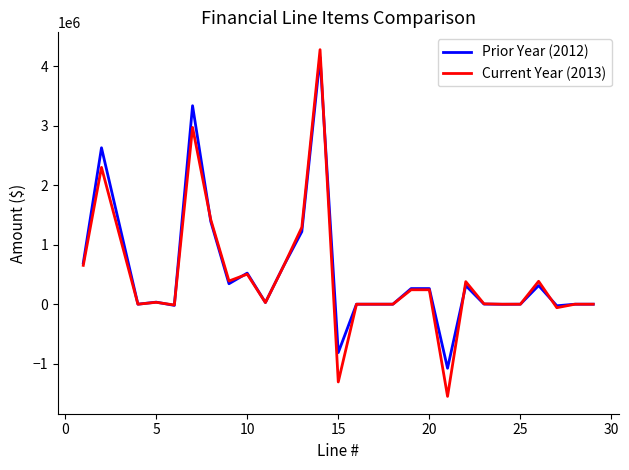

What is the maximum value shown in the chart?

4276461